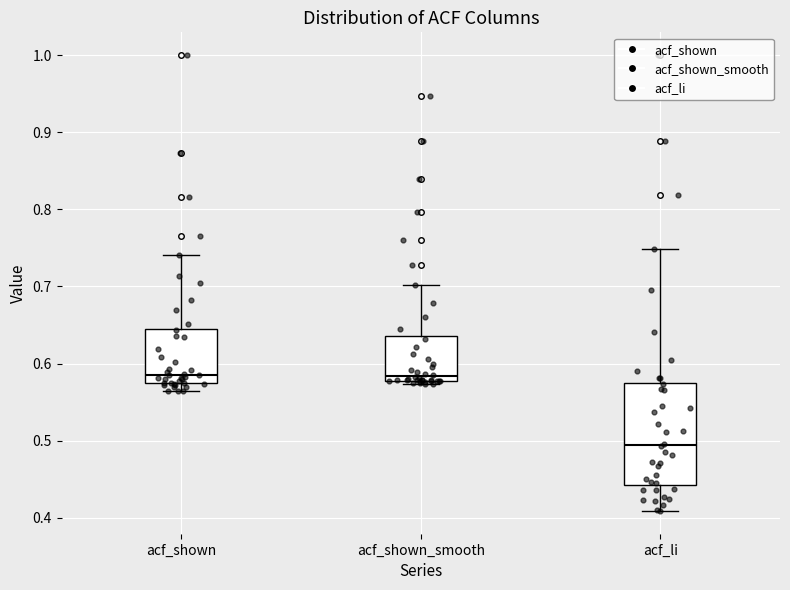

Which box is the tallest, from its lower edge to its upper edge?

acf_li